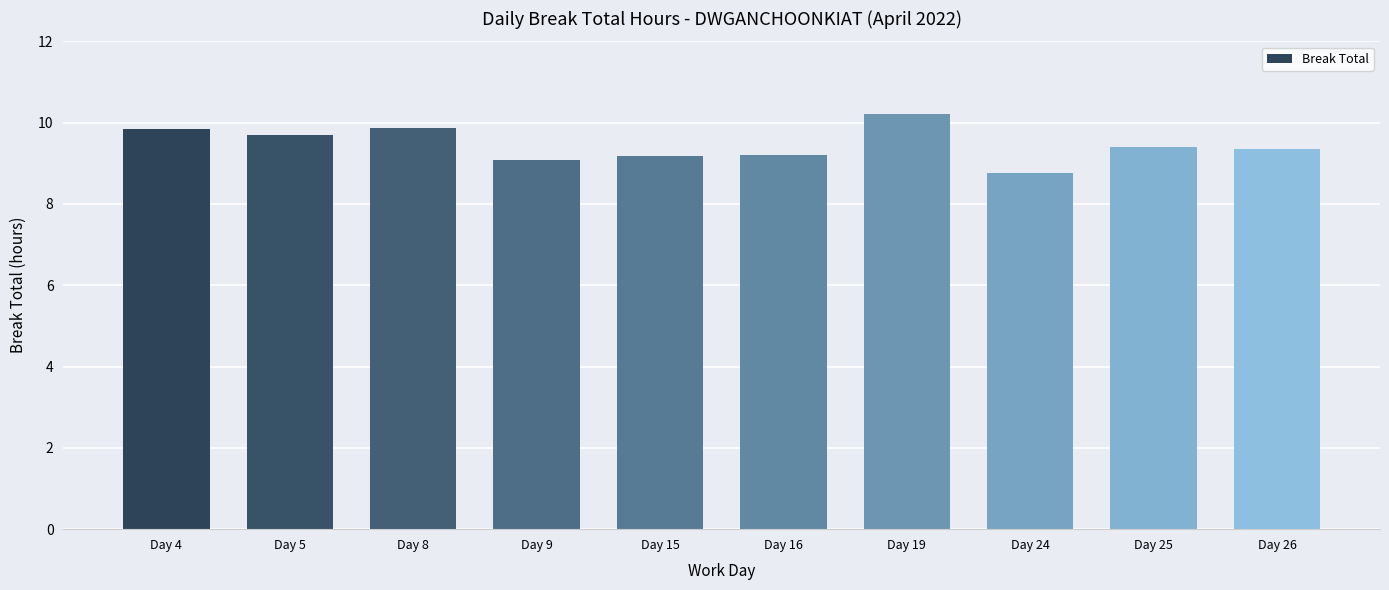

What value does the data have at Day 5?

9.7